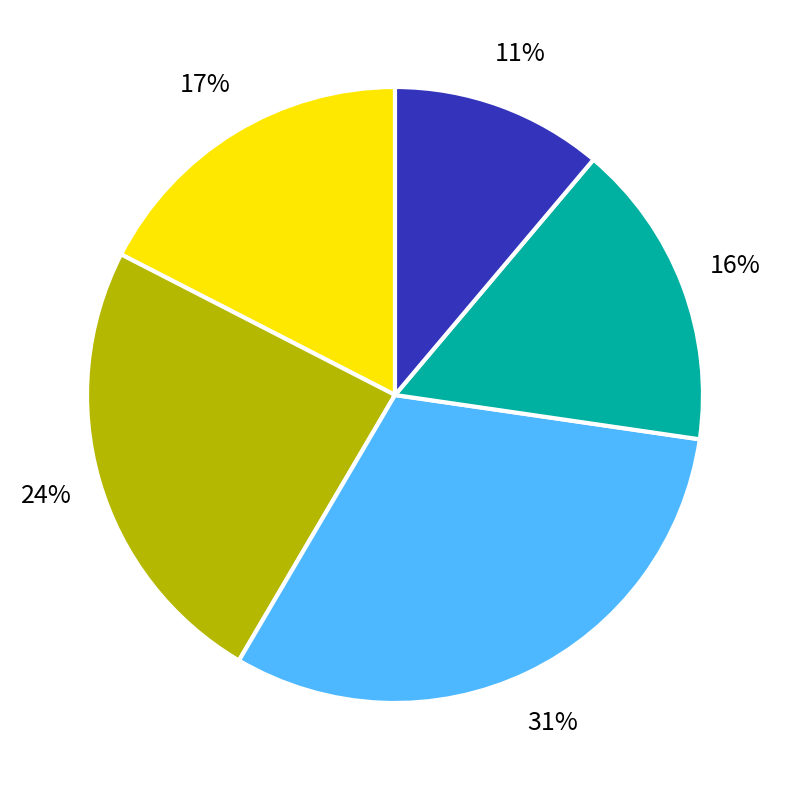

How many segments does this pie chart have?

5